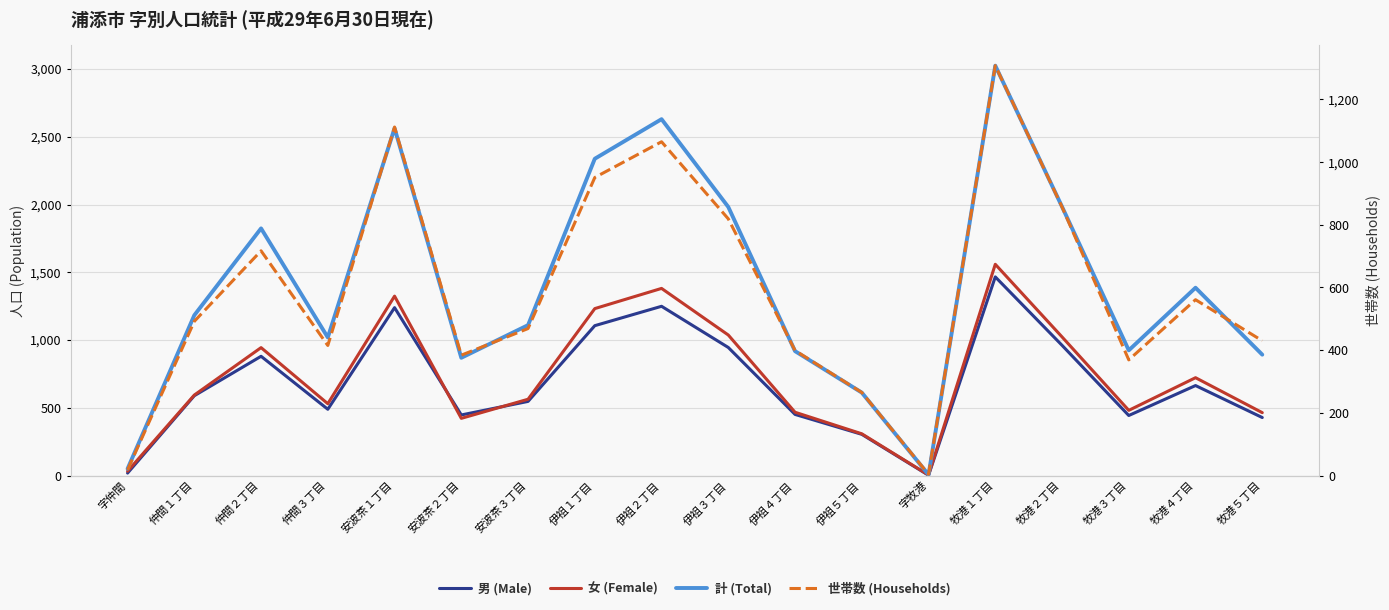

True or false: 計 (Total) and 男 (Male) cross at least once.

False